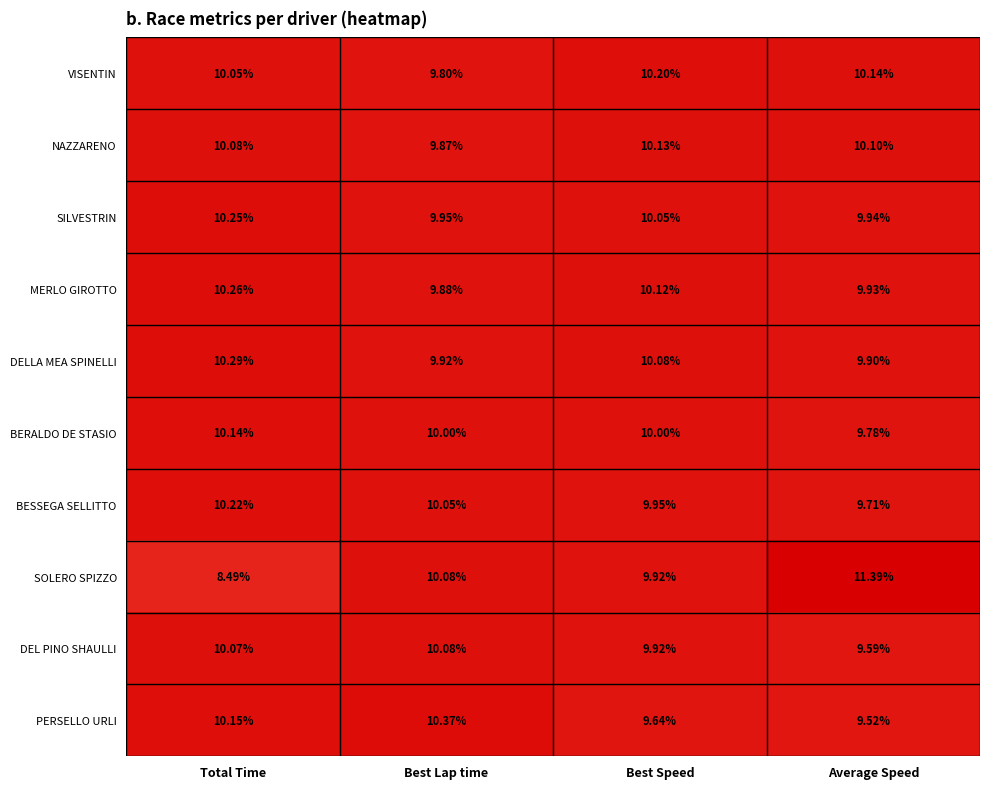

Rank the categories by MERLO GIROTTO value from lowest to highest.

Best Lap time, Average Speed, Best Speed, Total Time